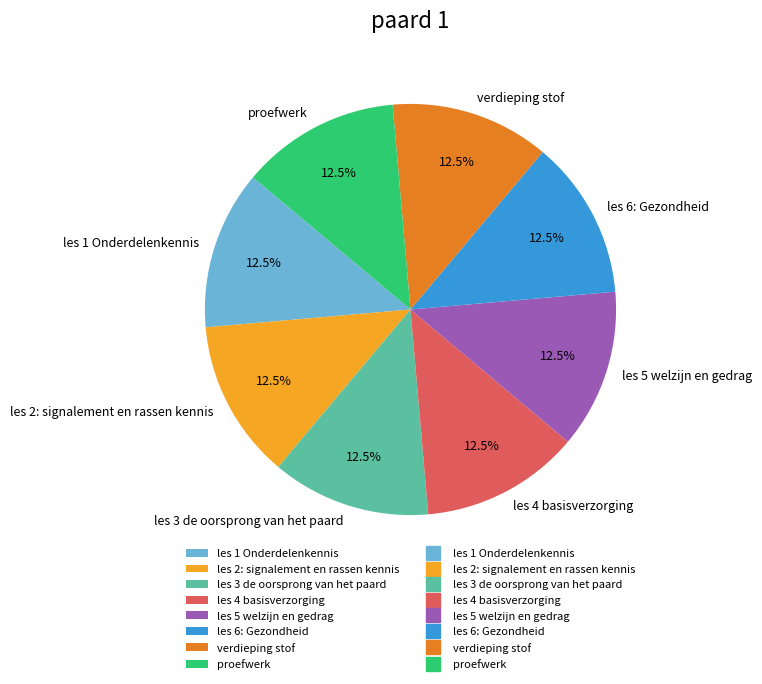

The verdieping stof slice represents 19% of the pie. True or false?

False